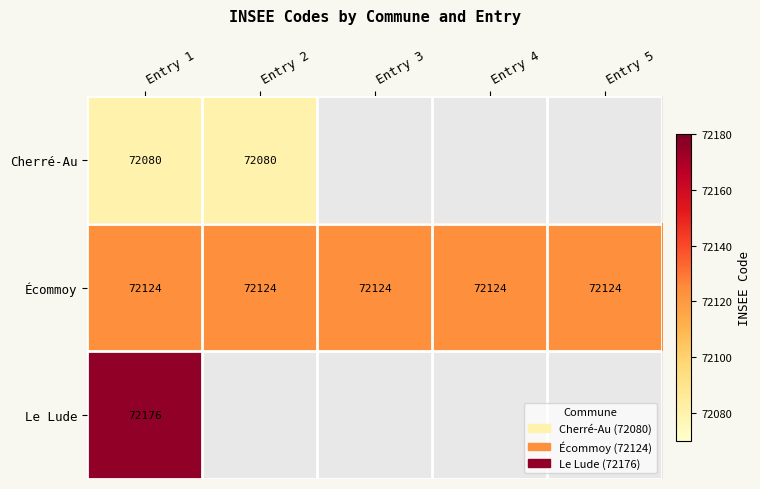

What is the total value across all series at Entry 2?

144204